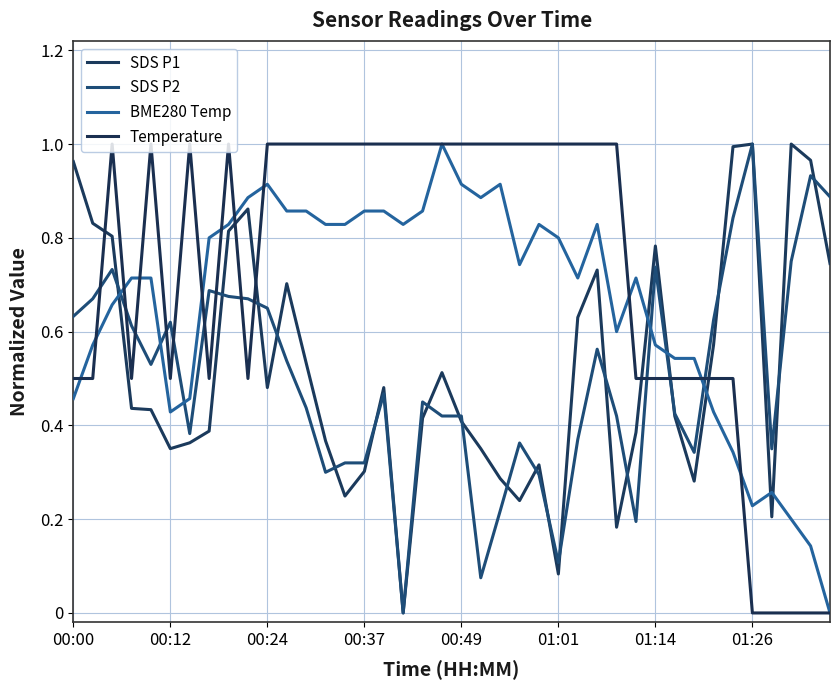

In SDS P2, how many points are higher than both neighbors (excluding endpoints)?

10